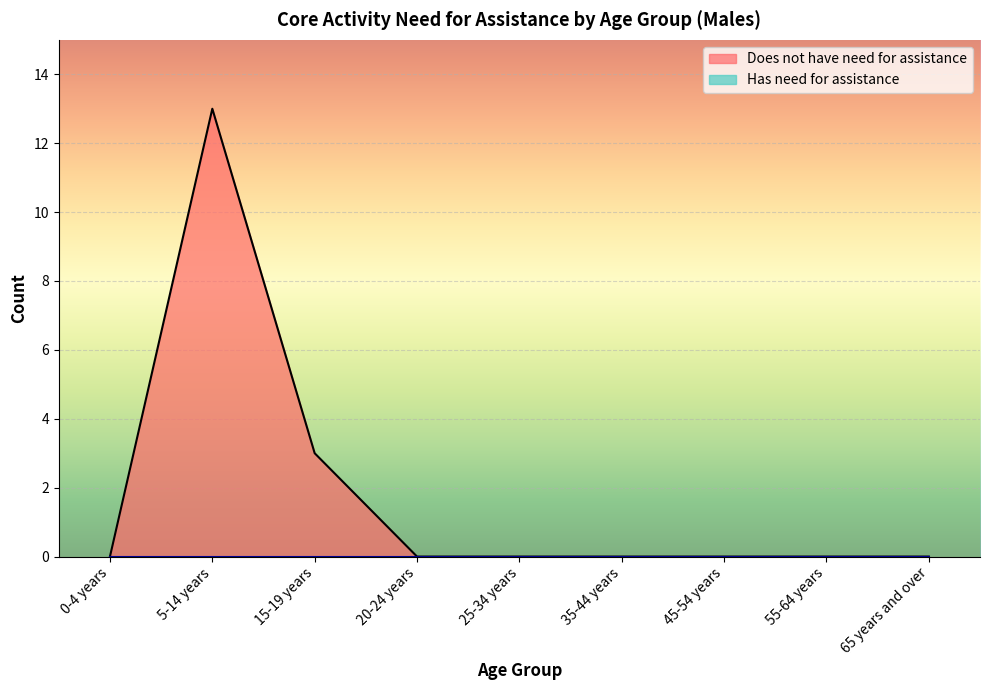

How many data points does each series have?

9